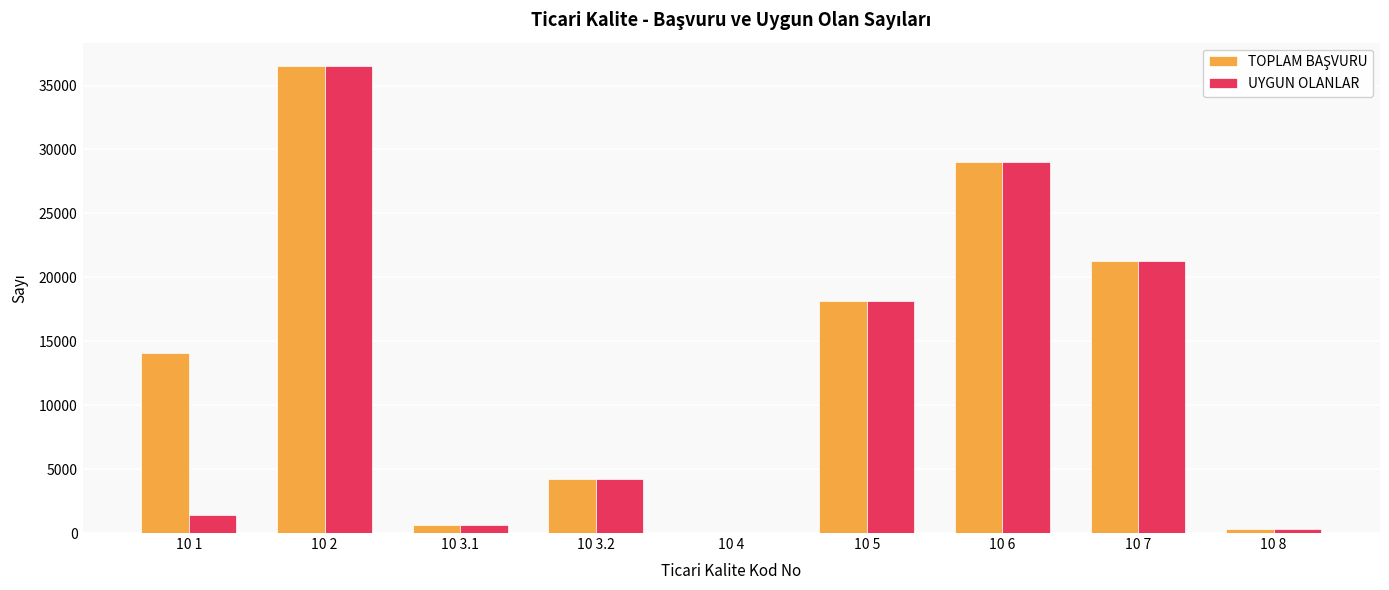

Which label corresponds to the largest value in the chart?

10 2